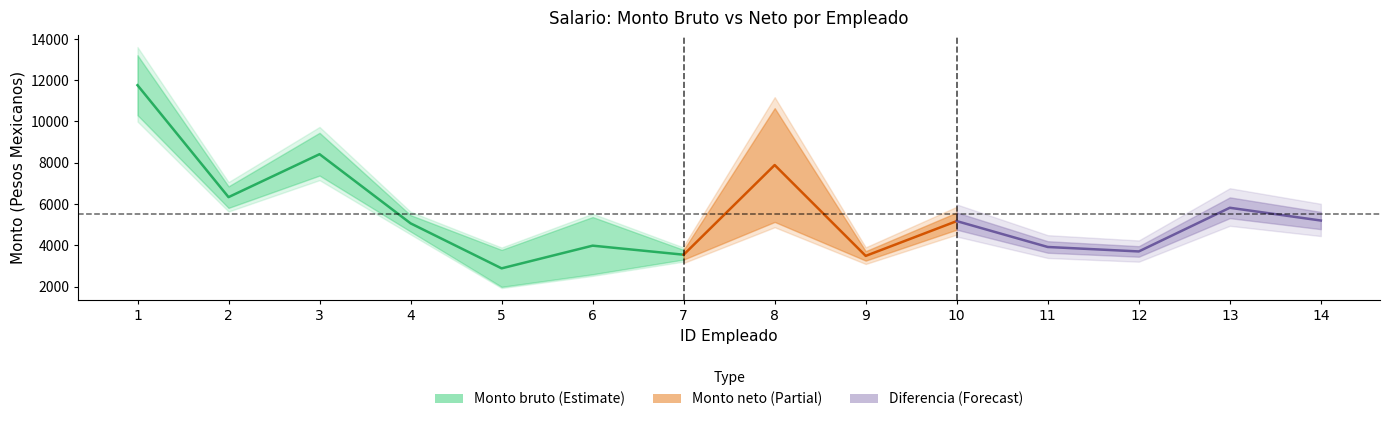

Does the chart have visible grid lines?

No